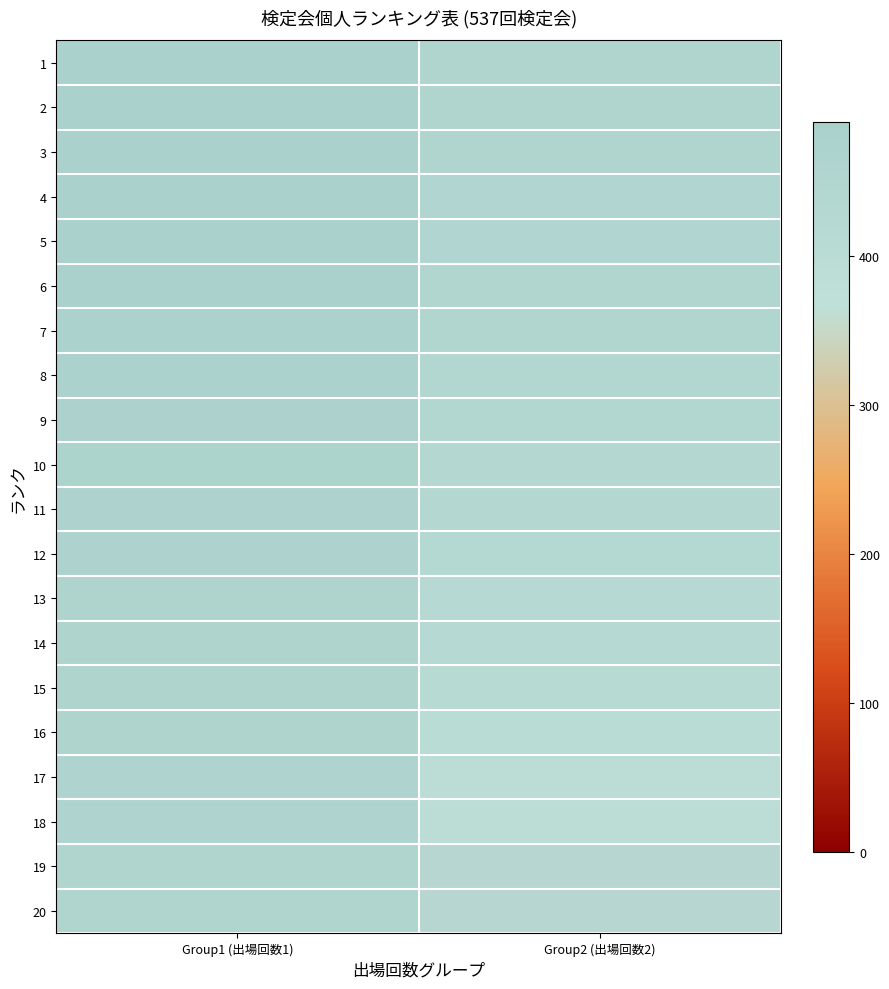

Is it true that 19 equals 457.0 at Group1 (出場回数1)?

True